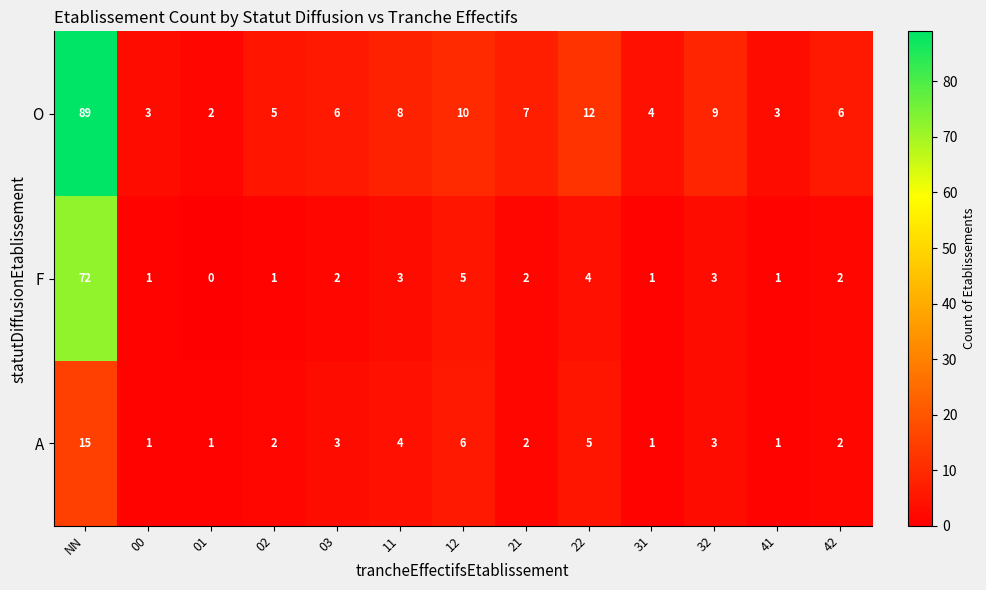

At how many categories does at least one series exceed 79?

1